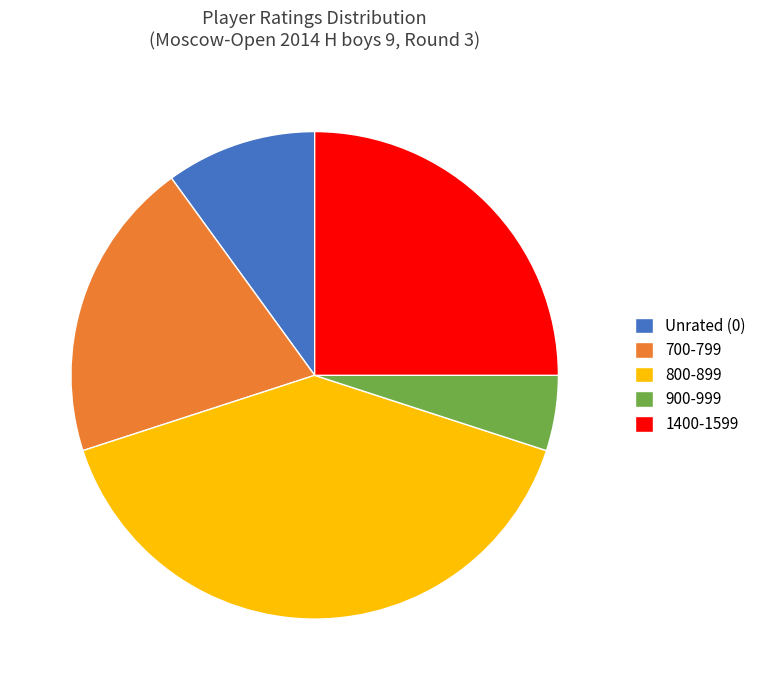

Which has a higher value, 800-899 or 700-799?

800-899